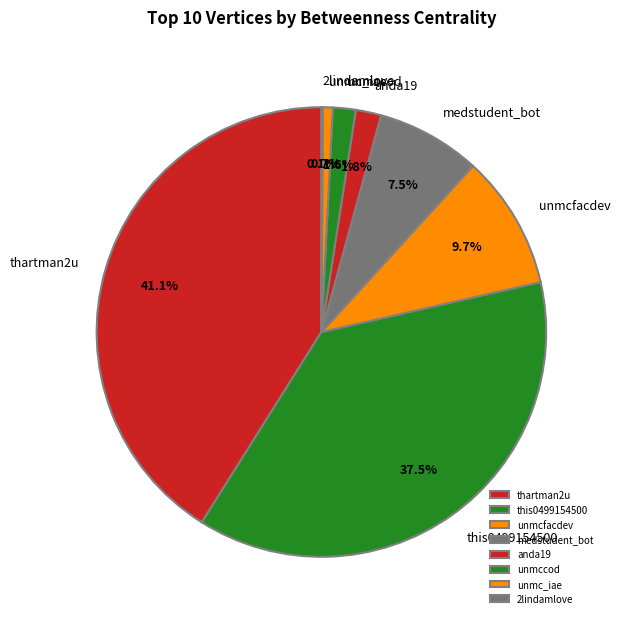

Between medstudent_bot and unmccod, which is larger?

medstudent_bot